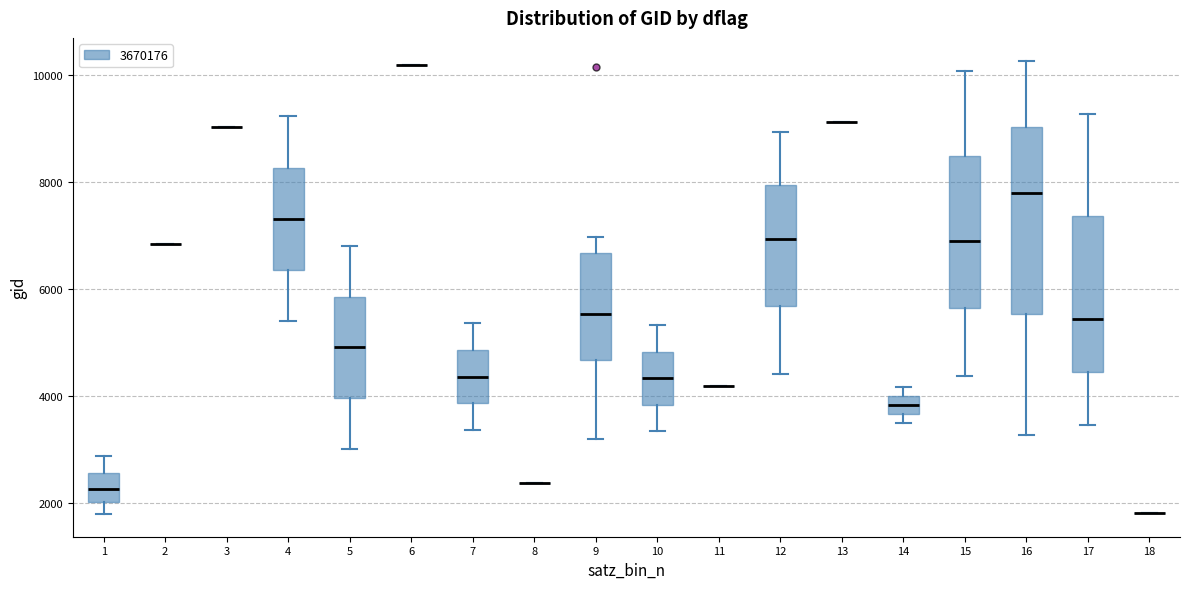

Where does the upper whisker of the box at x = 5 end on the y-axis? The values are not printed on the chart, so give them approximately, as read against the axis.

6800